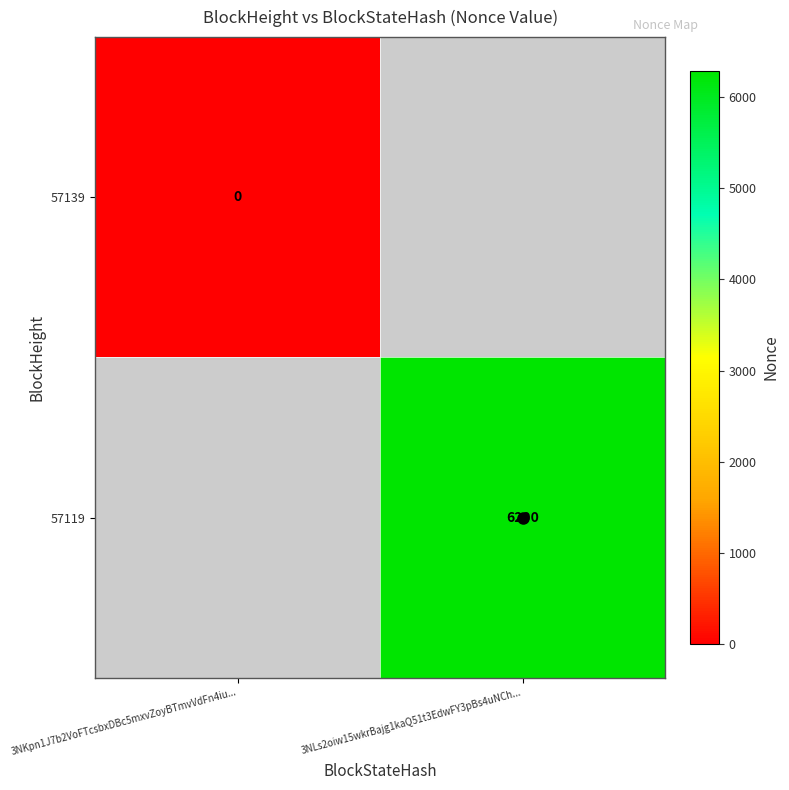

What value does the 57119 series have at 3NLs2oiw15wkrBajg1kaQ51t3EdwFY3pBs4uNCh...?

6290.0